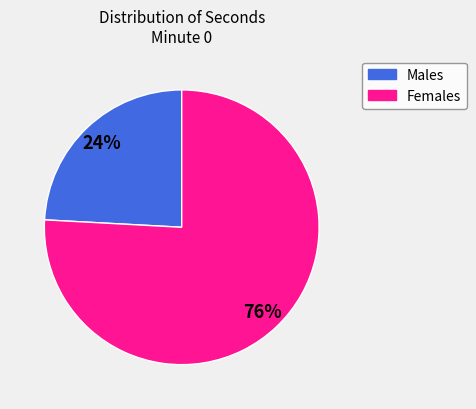

Is there a majority slice in this chart?

Yes